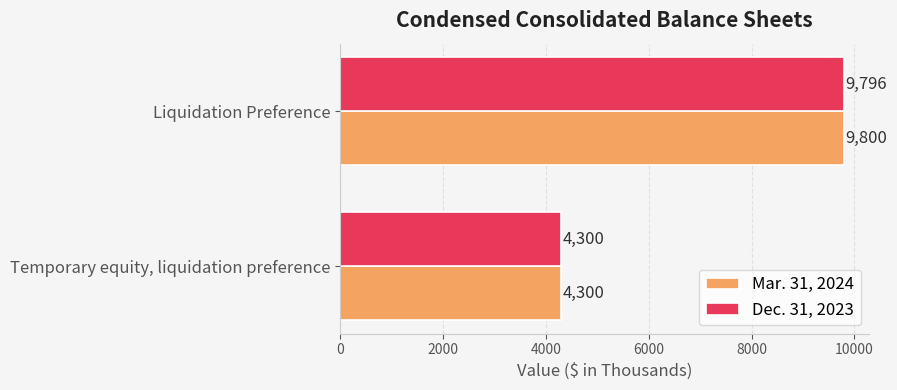

List the series in order of their overall mean, highest first.

Mar. 31, 2024, Dec. 31, 2023